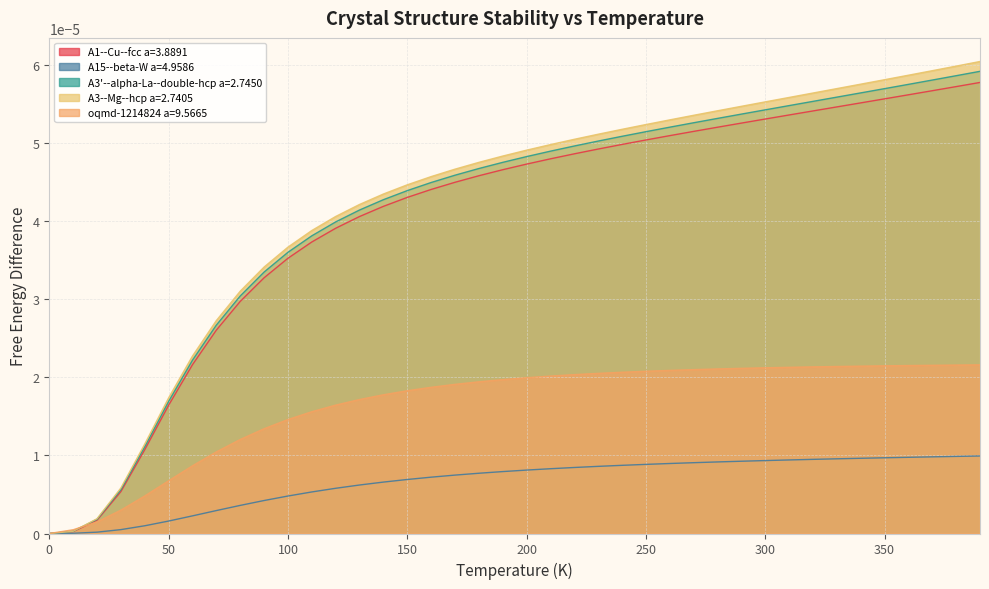

How many lines are shown in the chart?

5